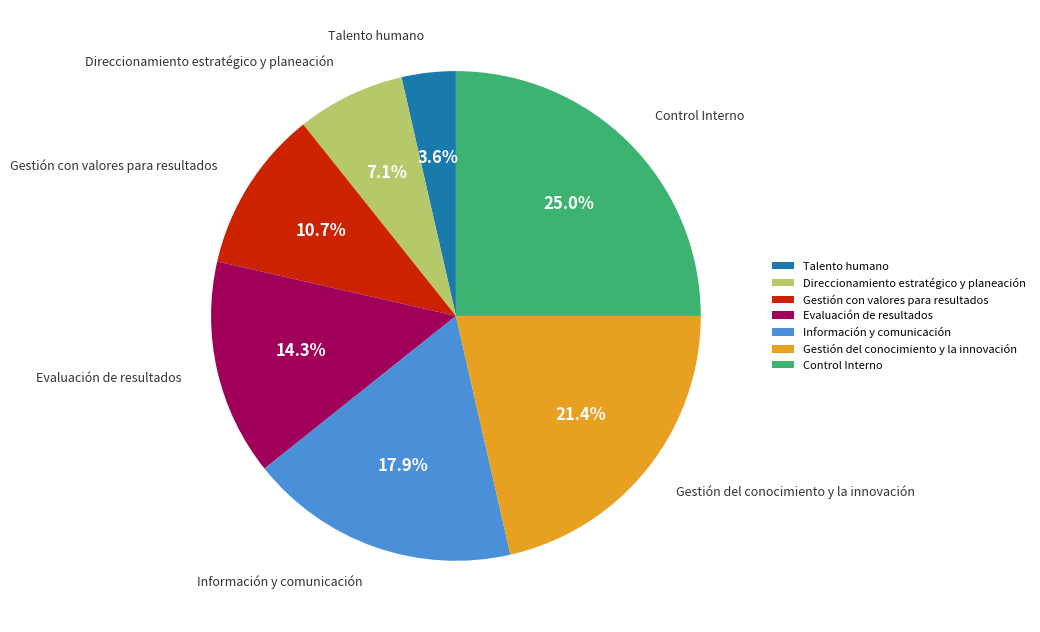

The Información y comunicación slice represents 27% of the pie. True or false?

False